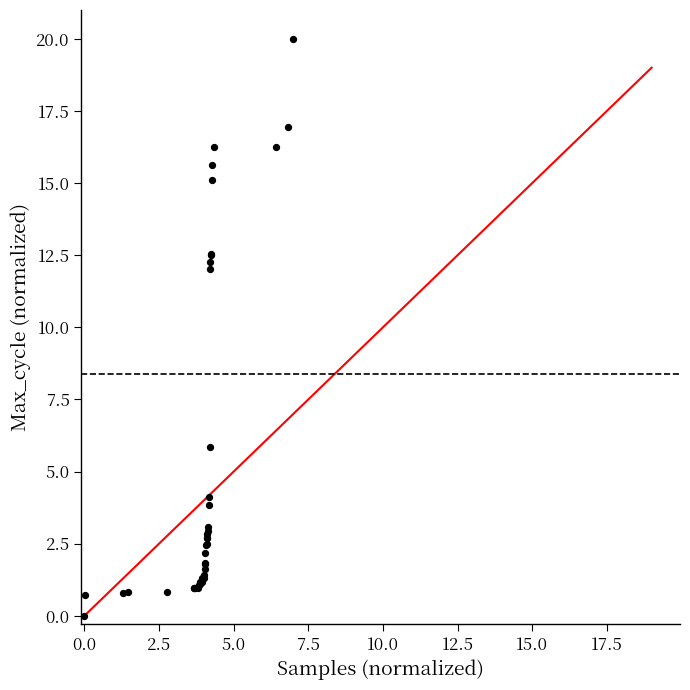

What Y value in the scatter plot is closest to 10?

12.0